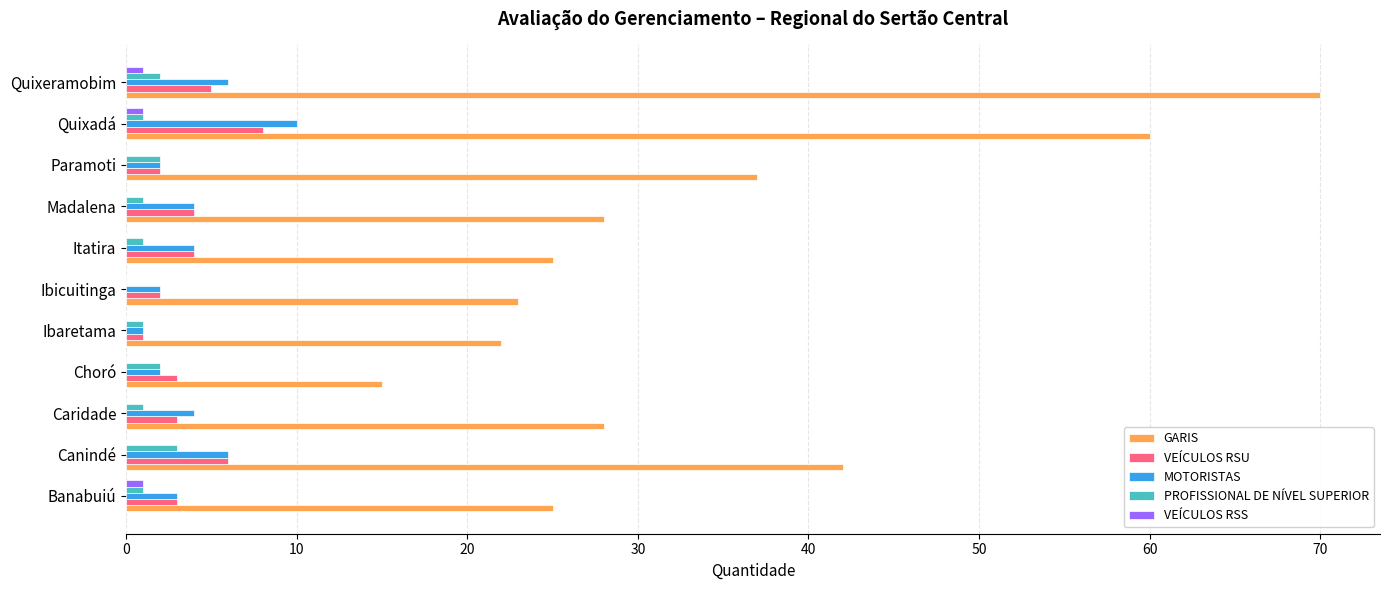

Which series changed the most between Ibicuitinga and Paramoti?

GARIS